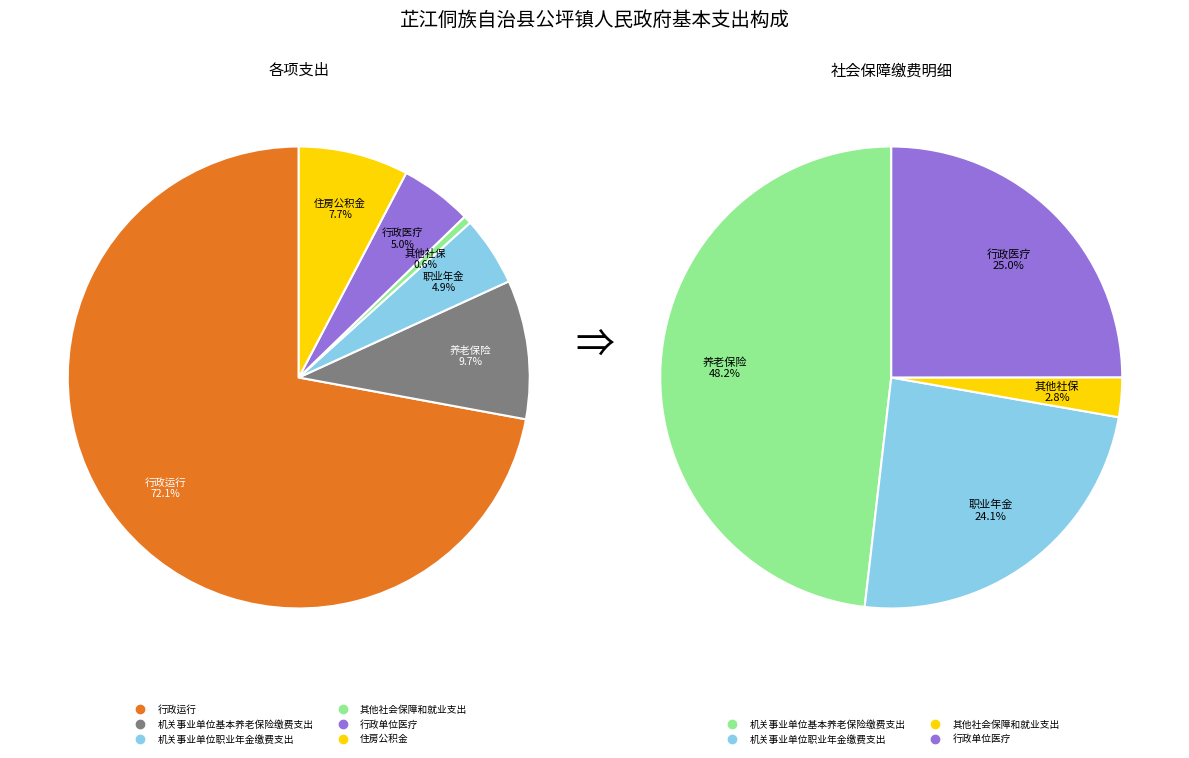

To the nearest percent, what is the average slice percentage?

17%